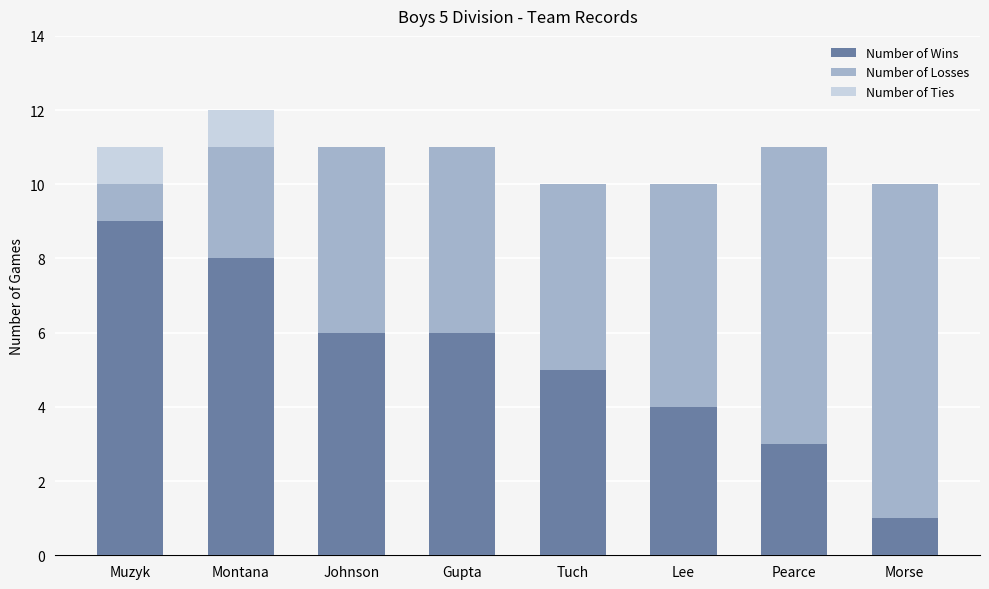

How many categories are shown in the chart?

8